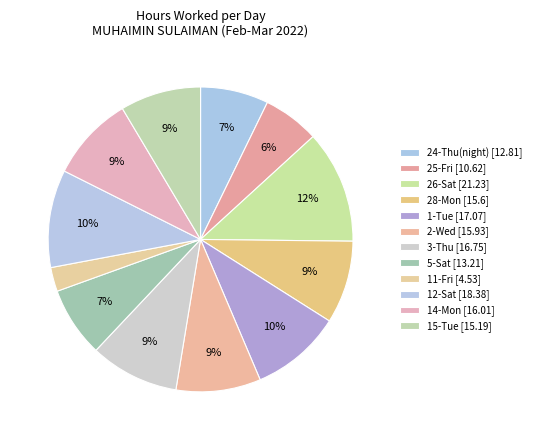

How many slices are in this pie chart?

12